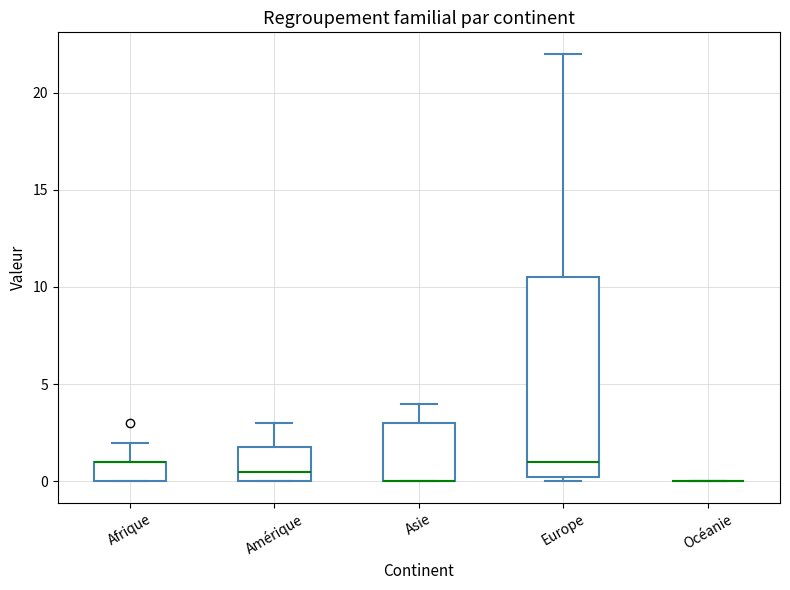

Which box is the tallest, from its lower edge to its upper edge?

Europe